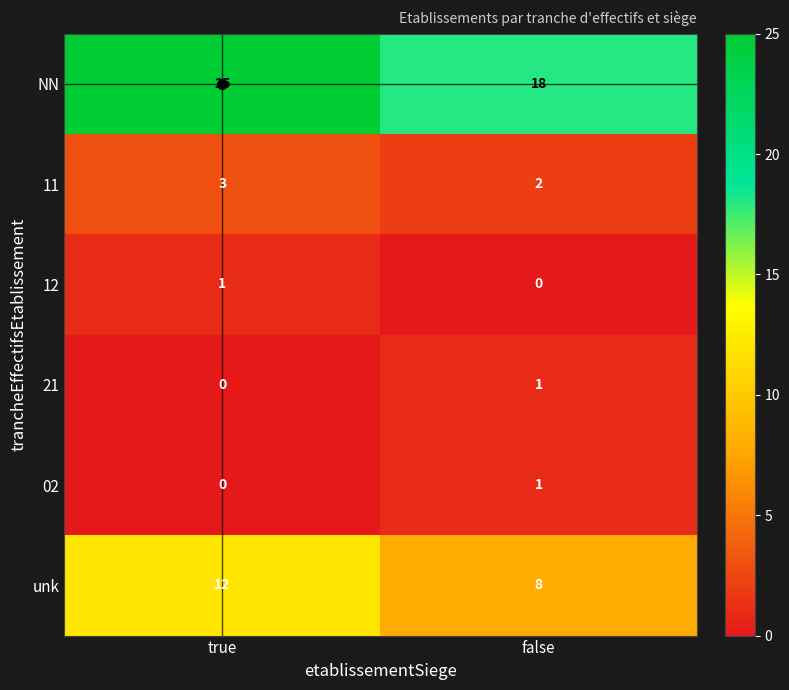

The 12 series shows 1 at true. True or false?

True